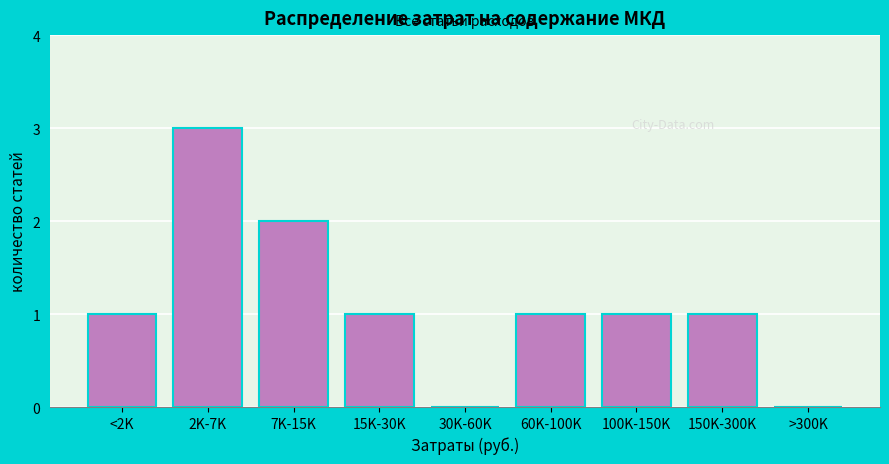

Reading left to right, what are all the values shown in this chart?

<2K=1	2K-7K=3	7K-15K=2	15K-30K=1	30K-60K=0	60K-100K=1	100K-150K=1	150K-300K=1	>300K=0